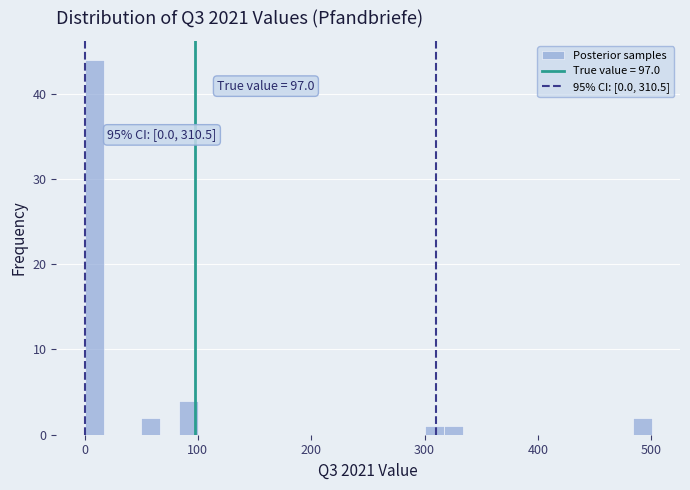

Read against the x-axis, roughly where is the centre of the tallest bar?

10